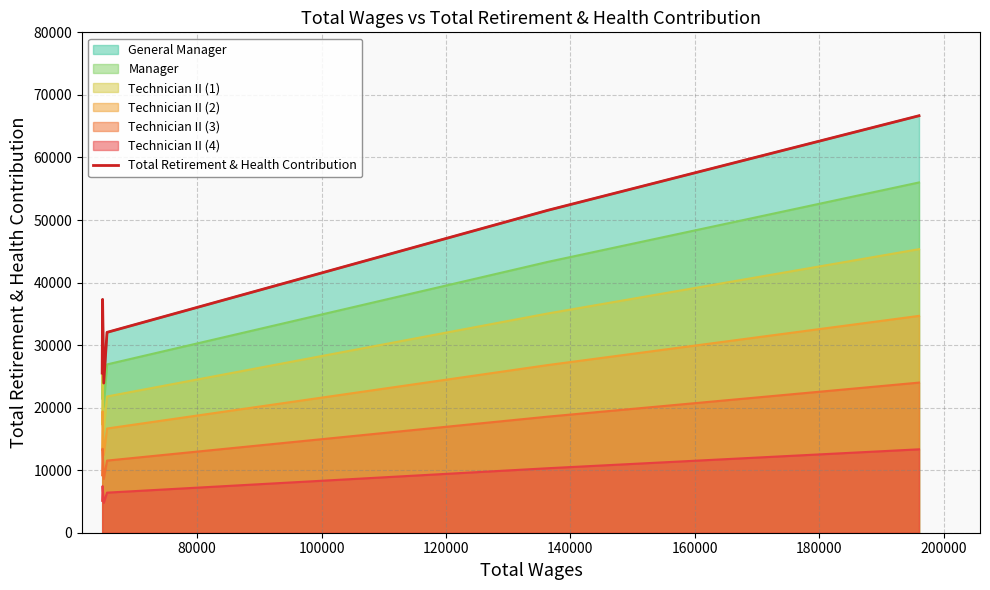

What is the sum of all values?

237053